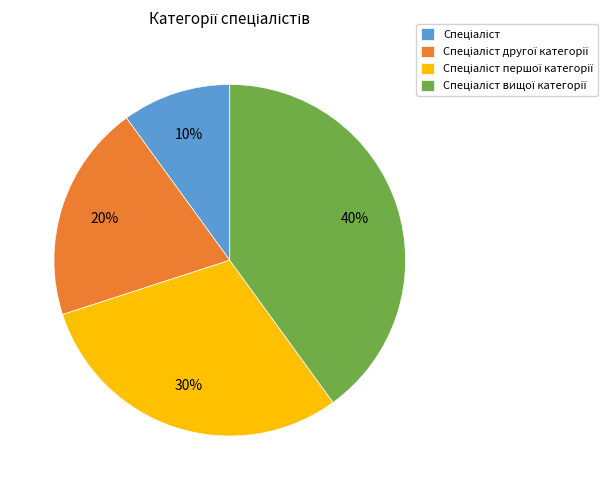

Does any single category account for the majority?

No